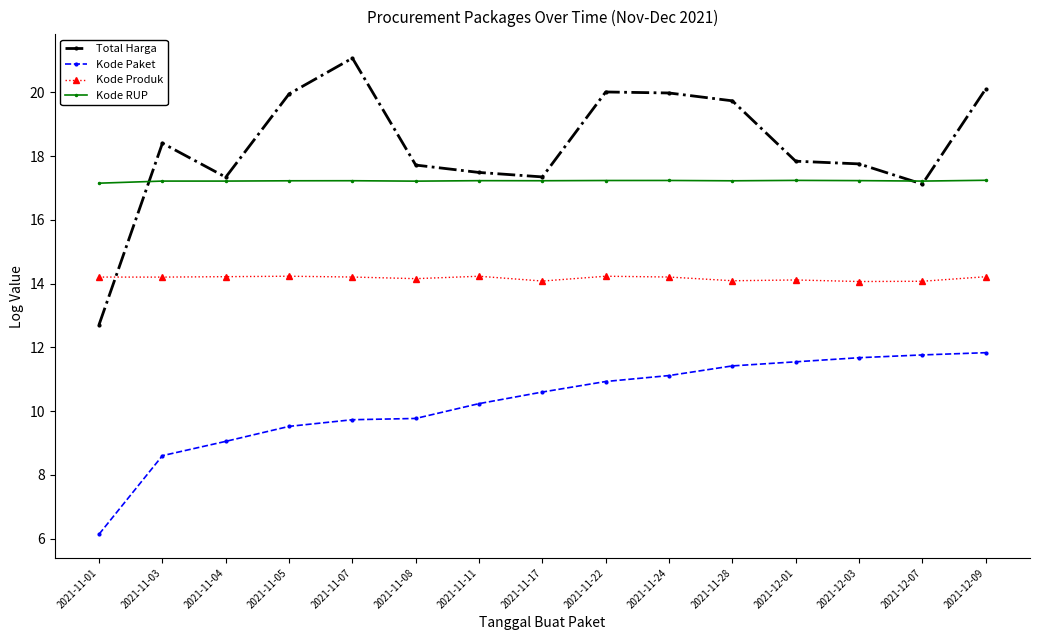

The Total Harga series shows 19.7 at 2021-11-28. True or false?

True